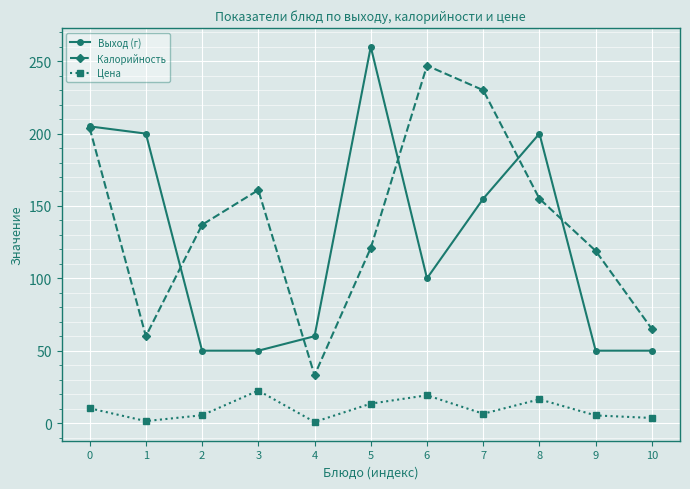

What is the minimum value shown in the chart?

0.8